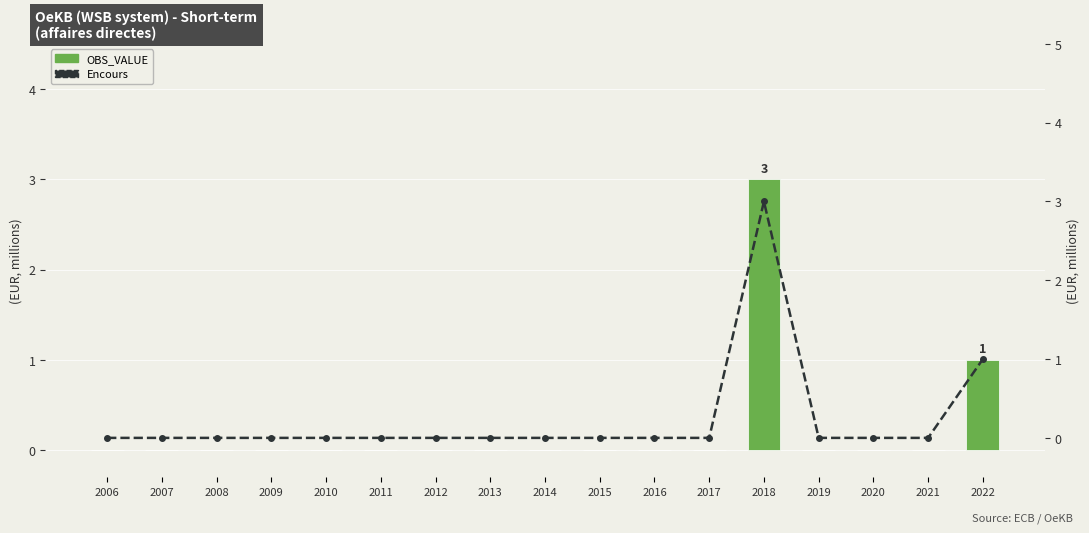

Rank the series by their maximum value, from lowest to highest.

OBS_VALUE, Encours